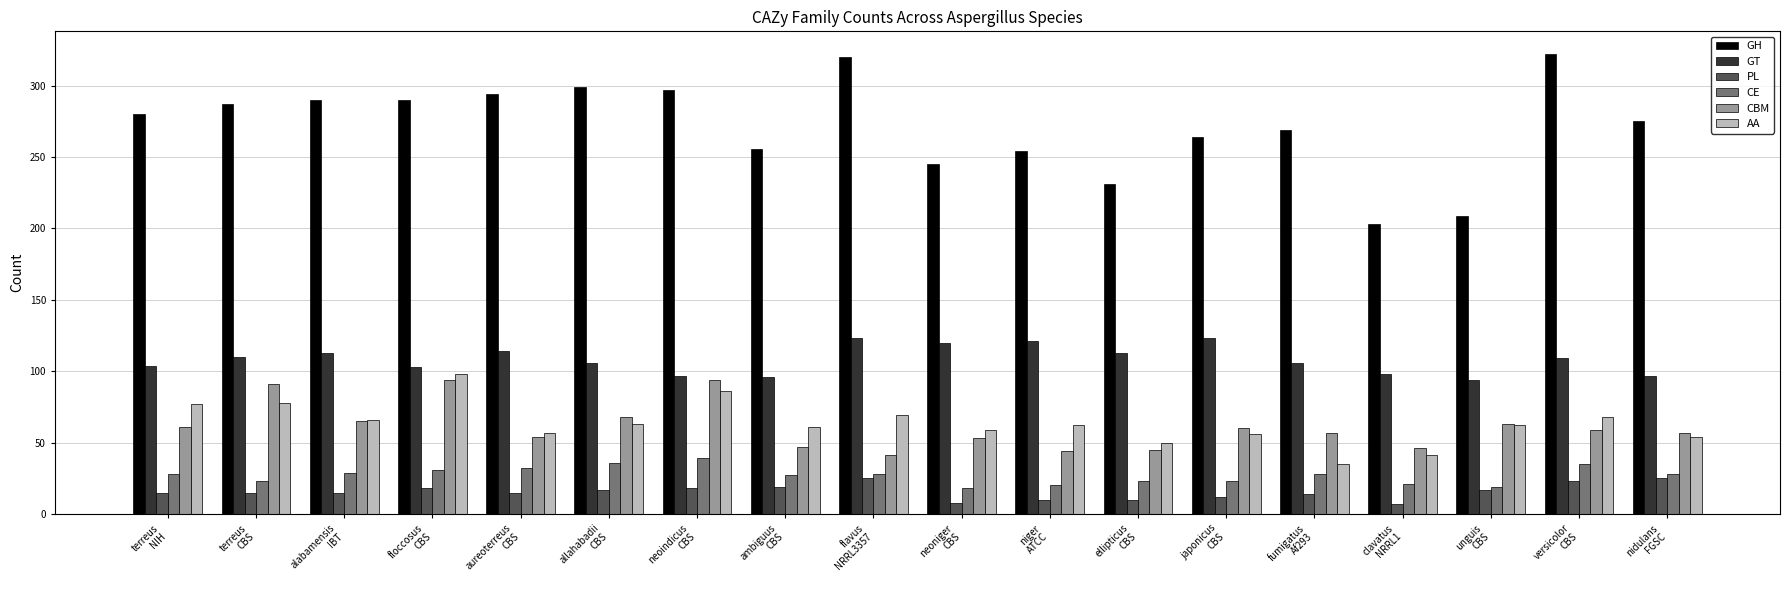

What is the difference between the highest and lowest values at japonicus
CBS?

252